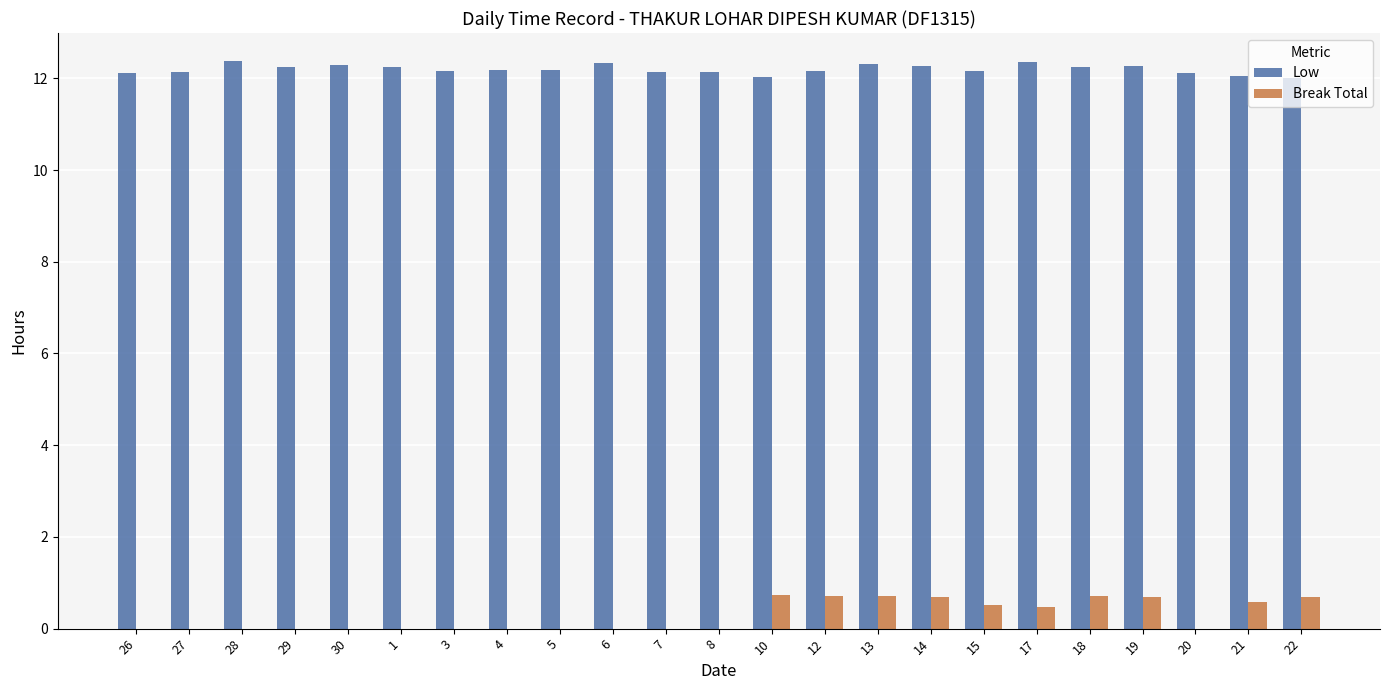

Is the value of Break Total at 14 greater than the value of Low at 18?

No